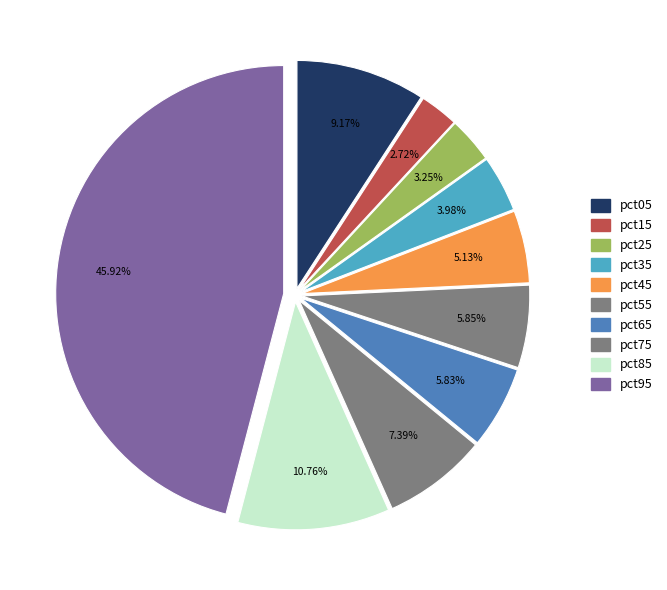

Combined, do pct65 and pct85 account for over 50%?

No